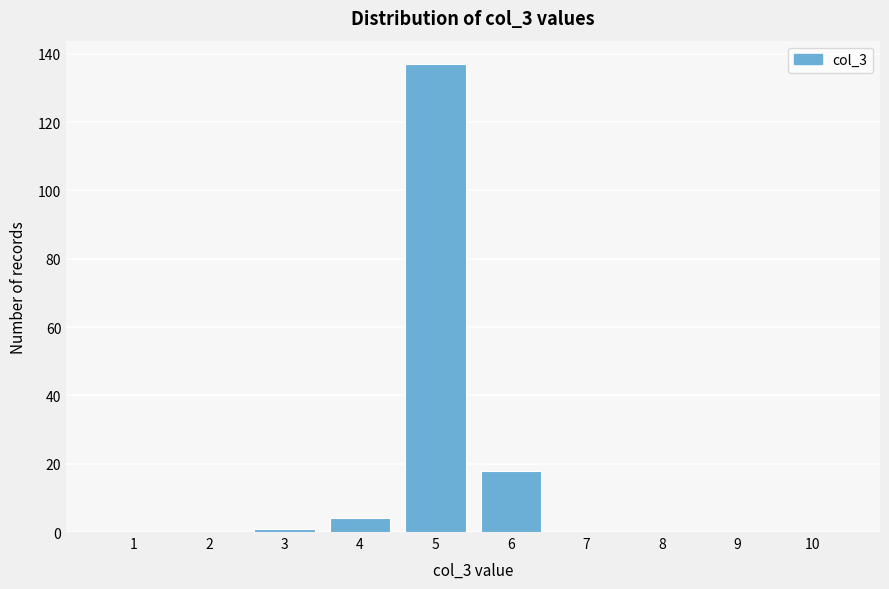

Reading right to left, list all the values displayed in this chart.

10=0	9=0	8=0	7=0	6=18	5=137	4=4	3=1	2=0	1=0